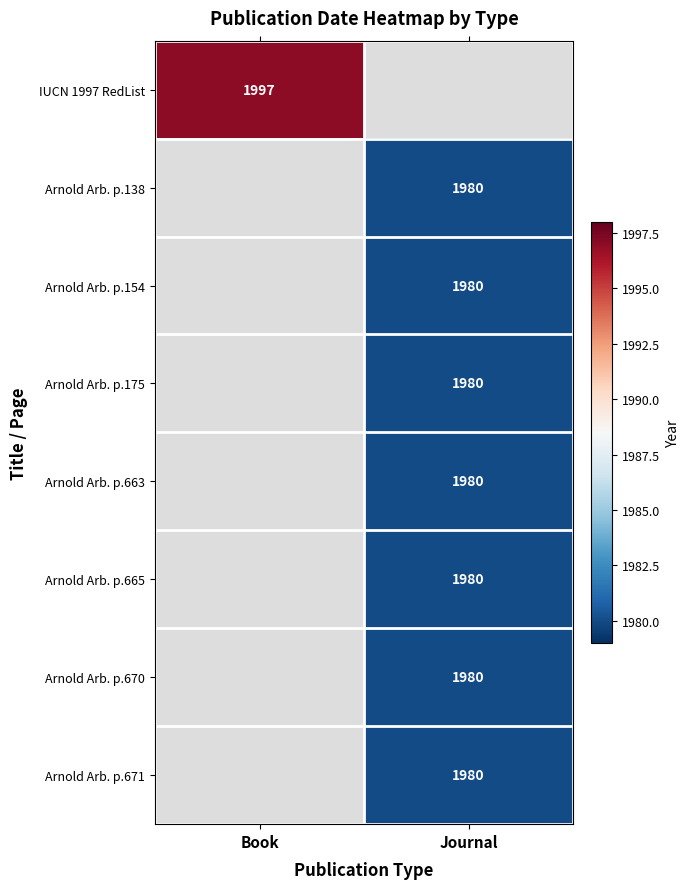

Is it true that Arnold Arb. p.671 equals 1338 at Journal?

False